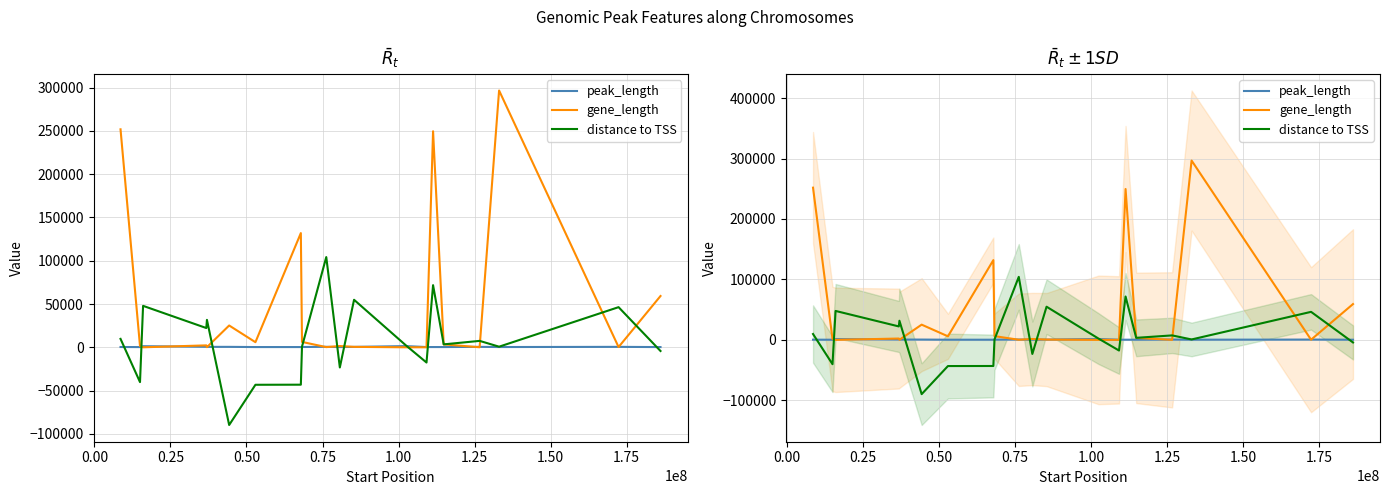

Is it true that distance to TSS equals -7180 at 19?

False